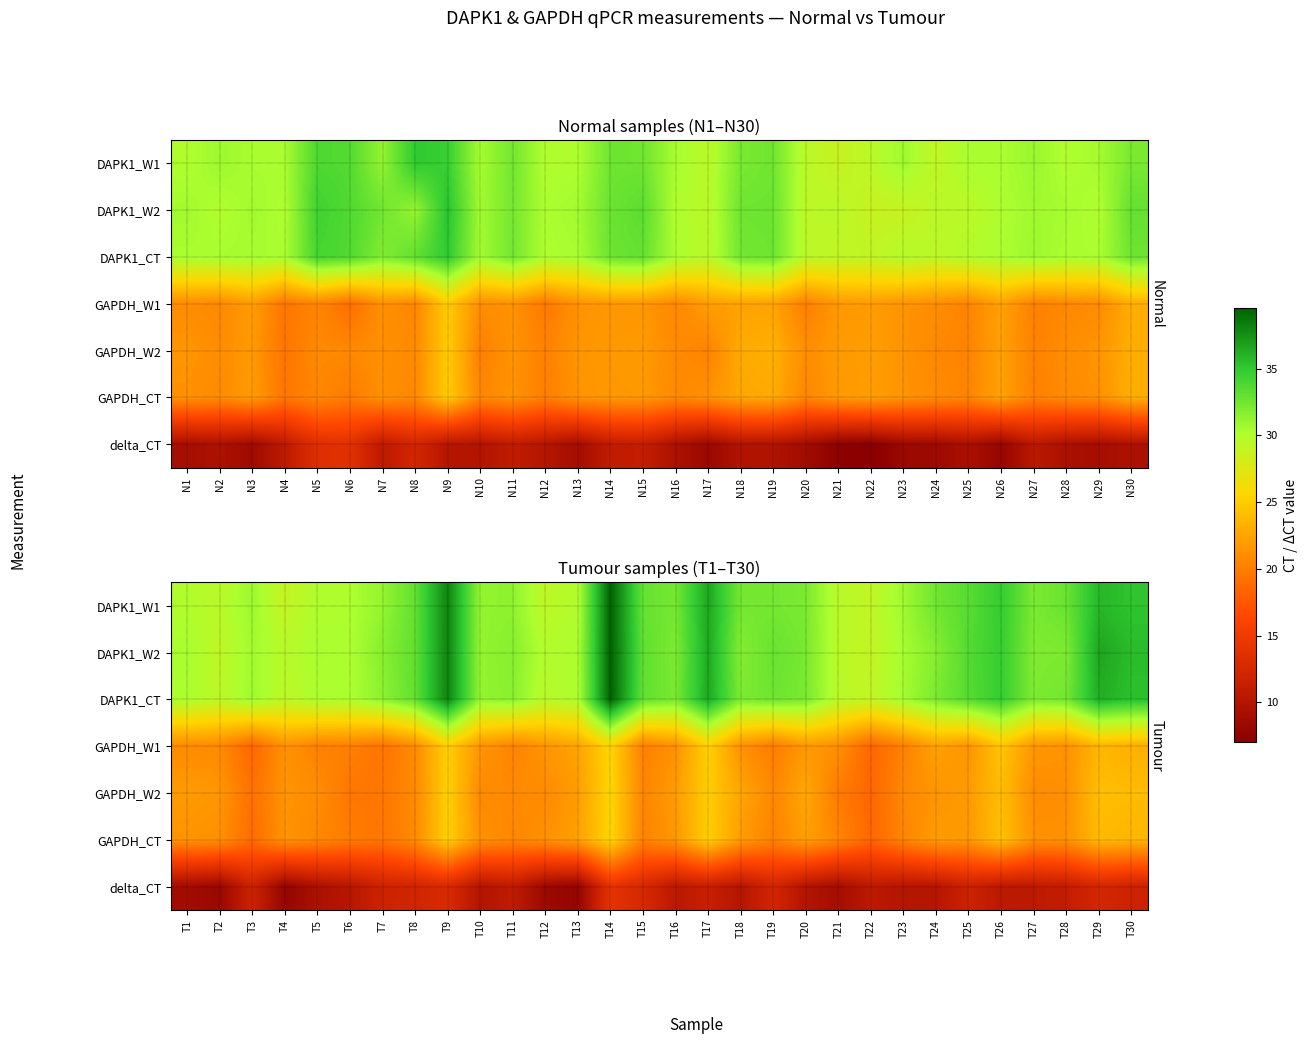

What is the maximum value for GAPDH_W2?

25.6